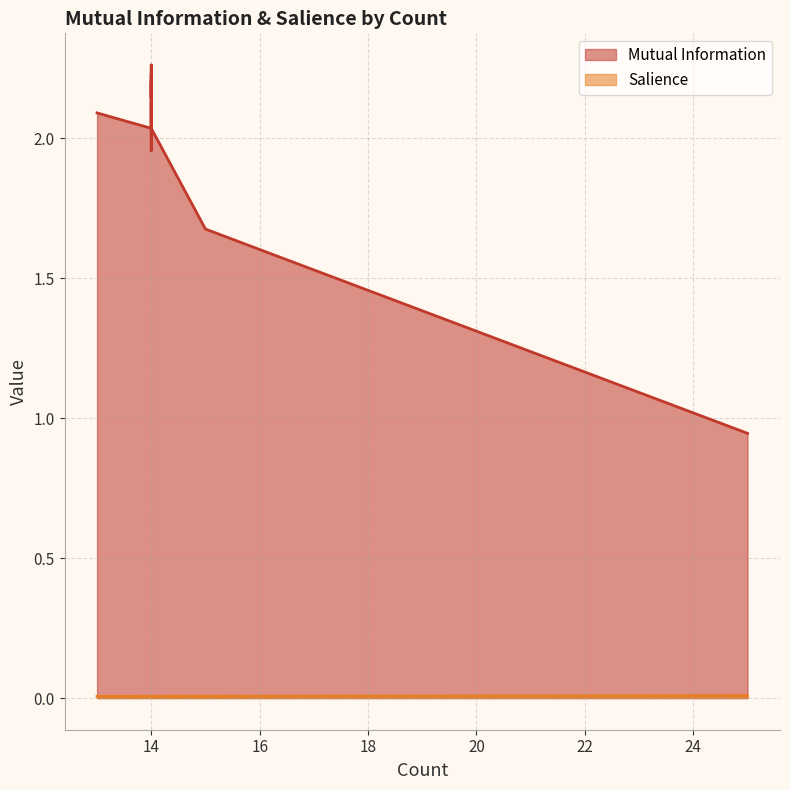

How many lines are shown in the chart?

2